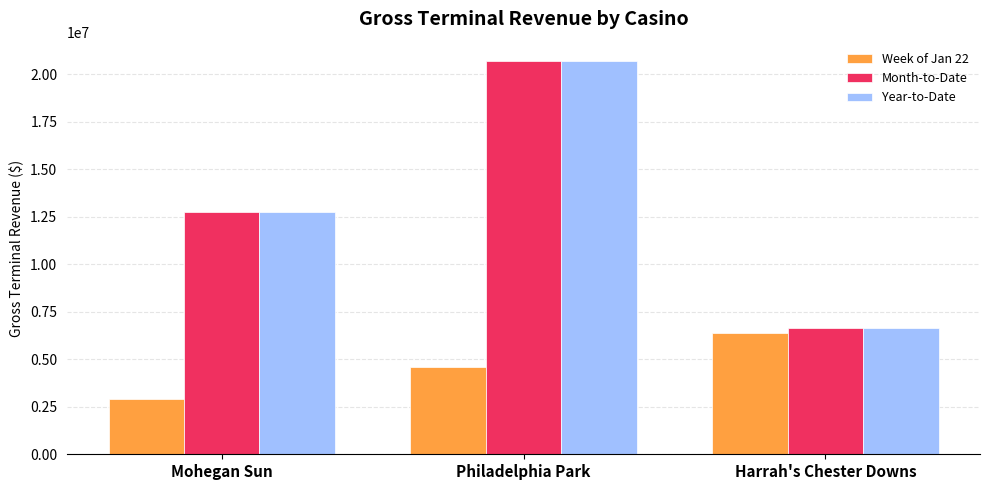

How many values in the Month-to-Date series are below 12762034?

1